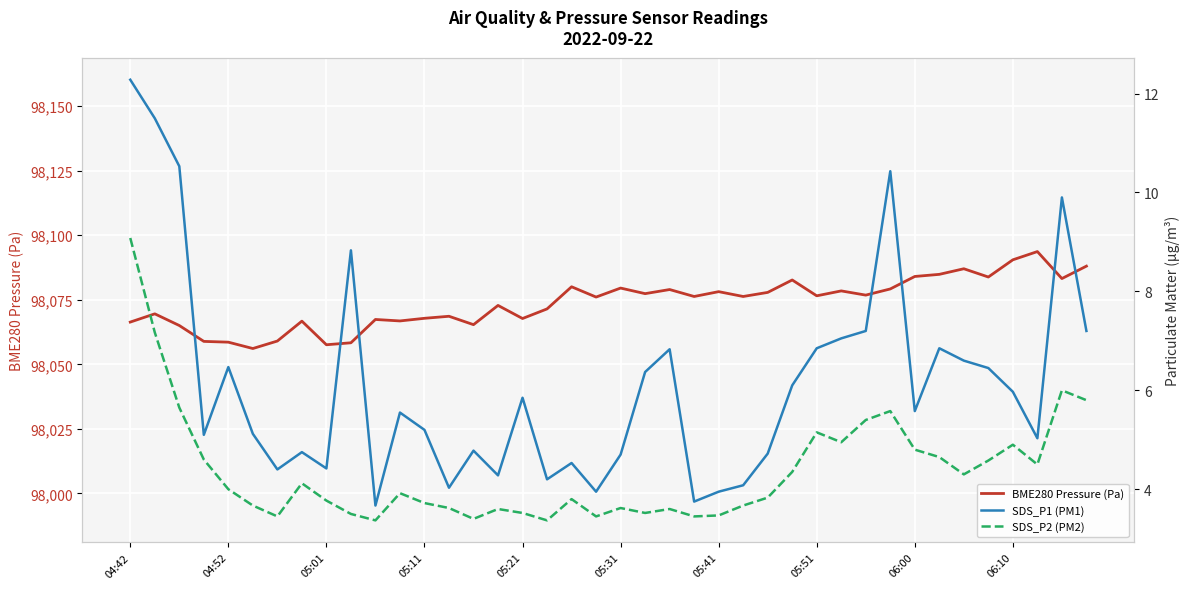

What is the sum of all BME280 Pressure (Pa) values?

3922953.3